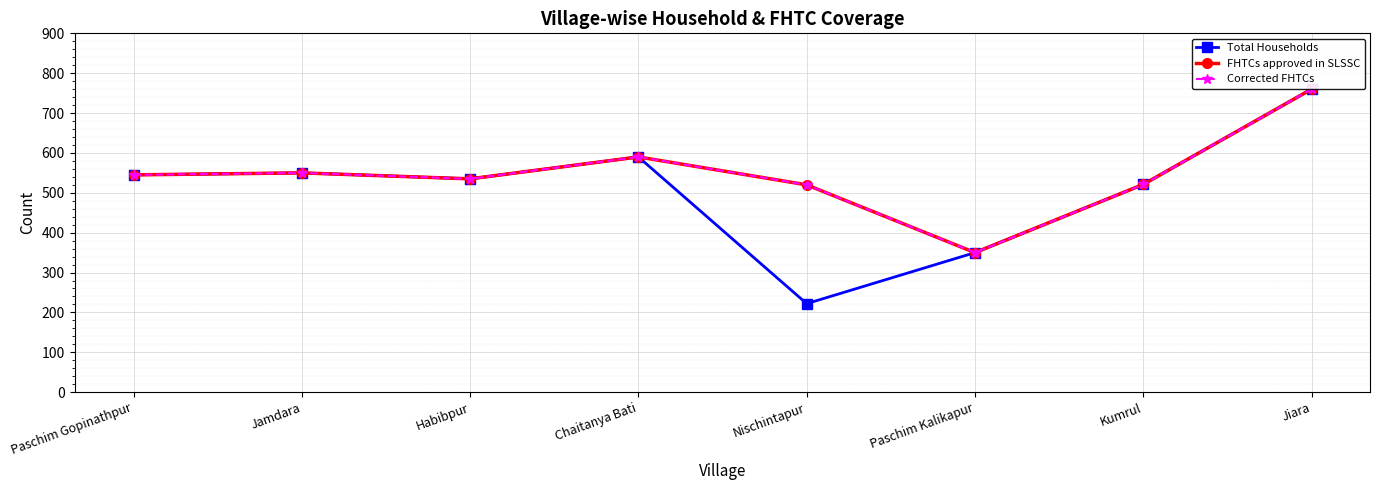

Where does the Total Households series first go above 545?

Jamdara